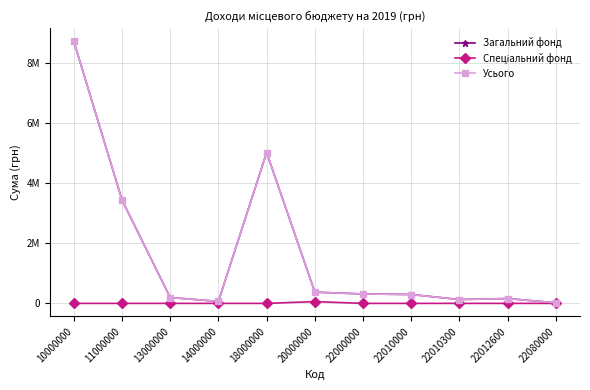

Is this an area chart (filled region under the line)?

No